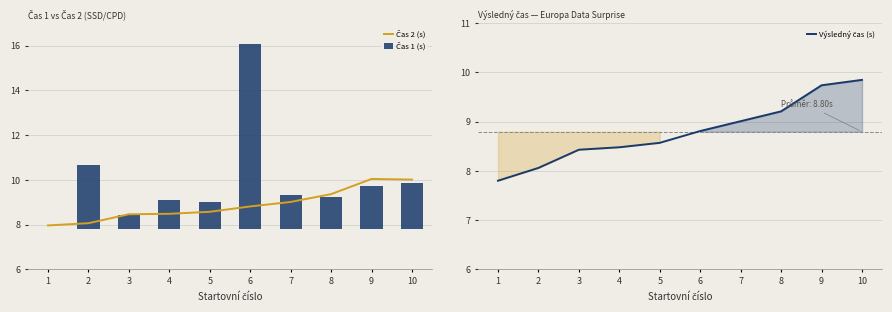

What is the total value across all series at 4?

17.0